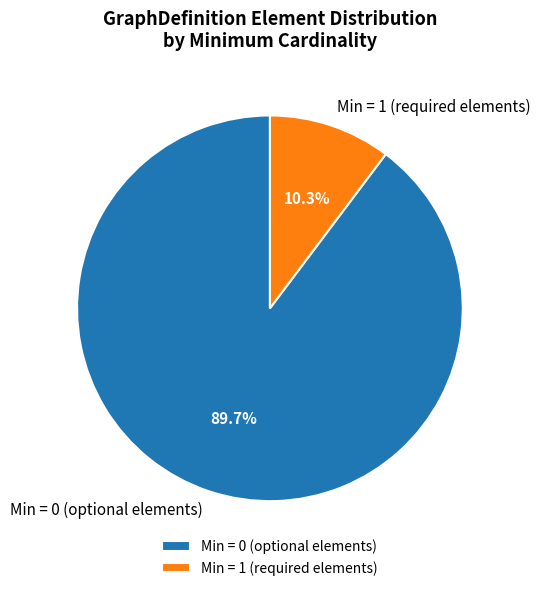

Rank the categories by value from lowest to highest.

Min = 1 (required elements), Min = 0 (optional elements)